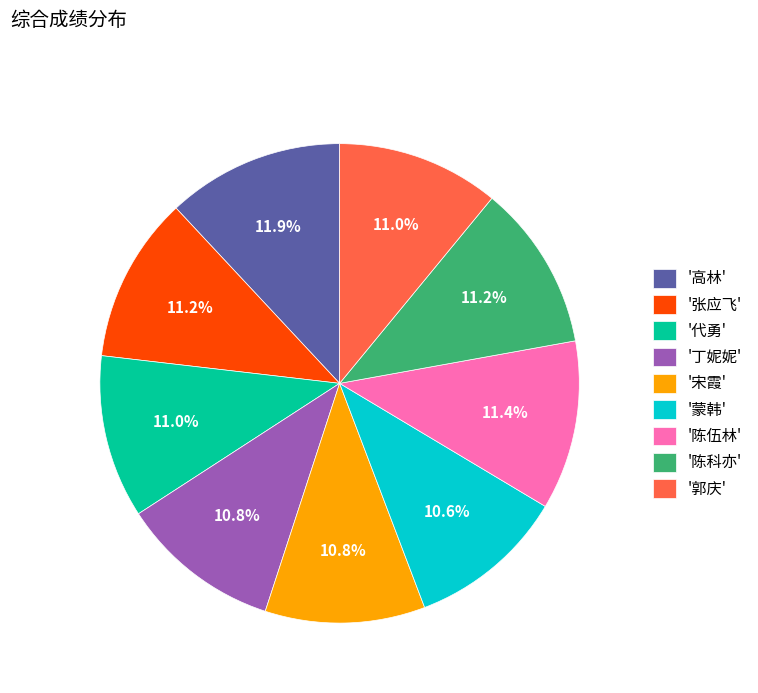

Count the number of slices in the pie.

9